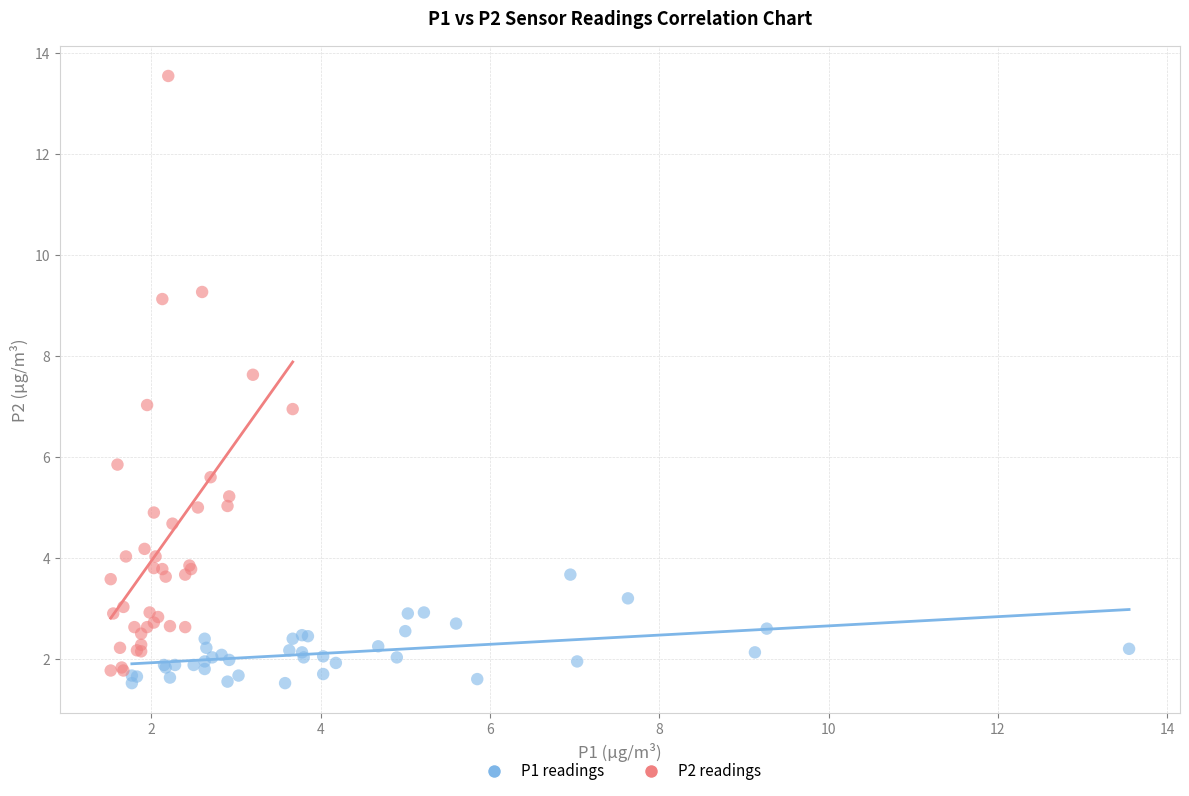

Which series contains the highest Y value?

P2 readings